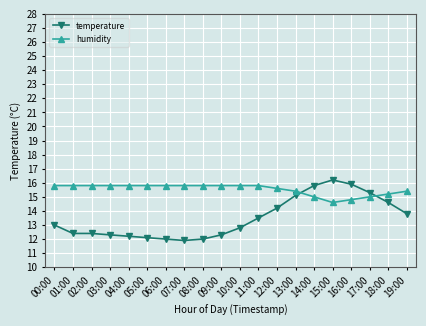

True or false: temperature has a value of 10.4 at 16:00.

False